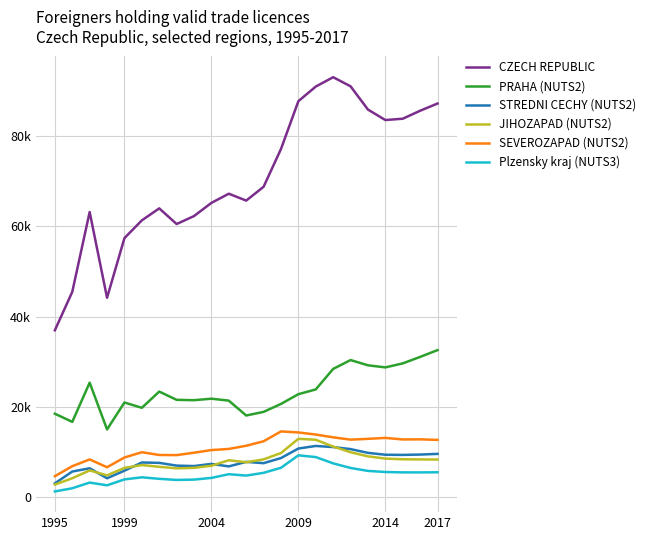

What is the difference between the second highest and minimum values in the Plzensky kraj (NUTS3) series?

7613